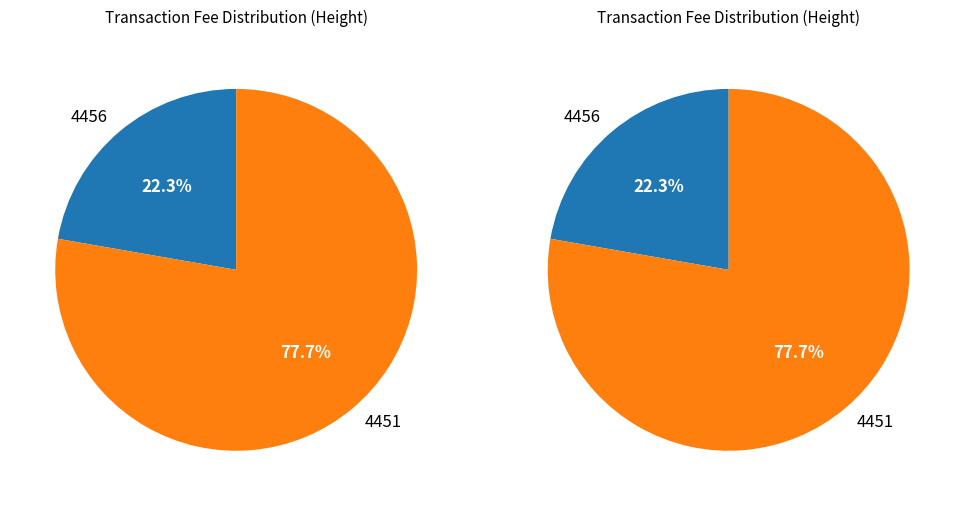

Which slice represents more than half of the pie?

4451